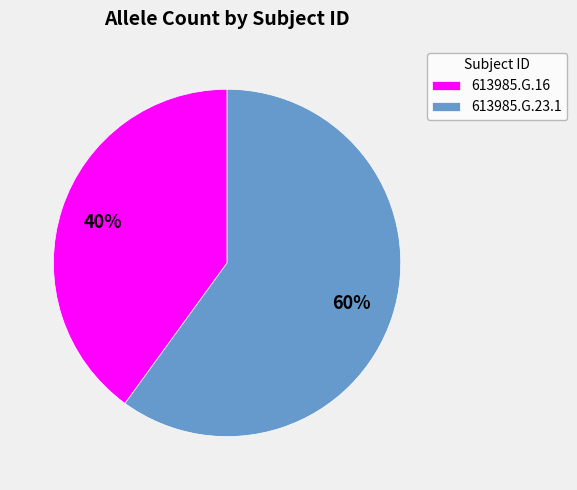

Which category has the smallest portion of the pie?

613985.G.16